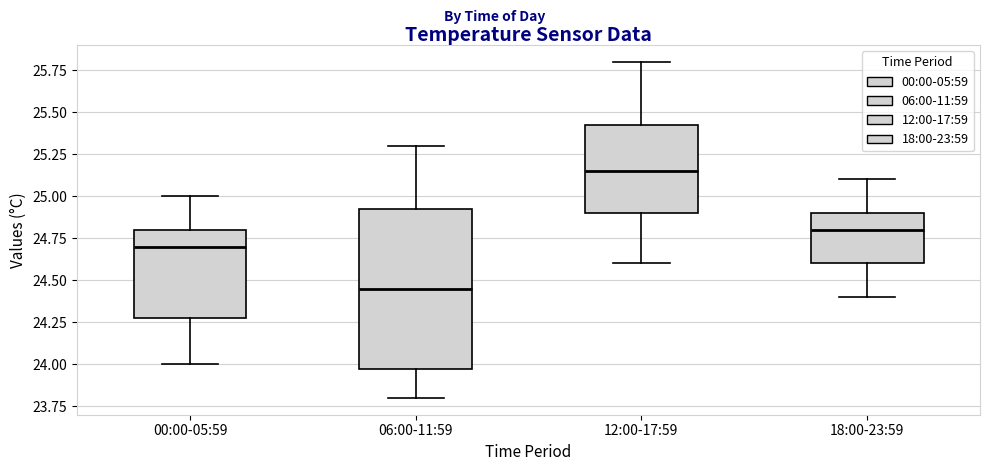

Where does the upper whisker of the box for 00:00-05:59 end on the y-axis? The values are not printed on the chart, so give them approximately, as read against the axis.

25.00